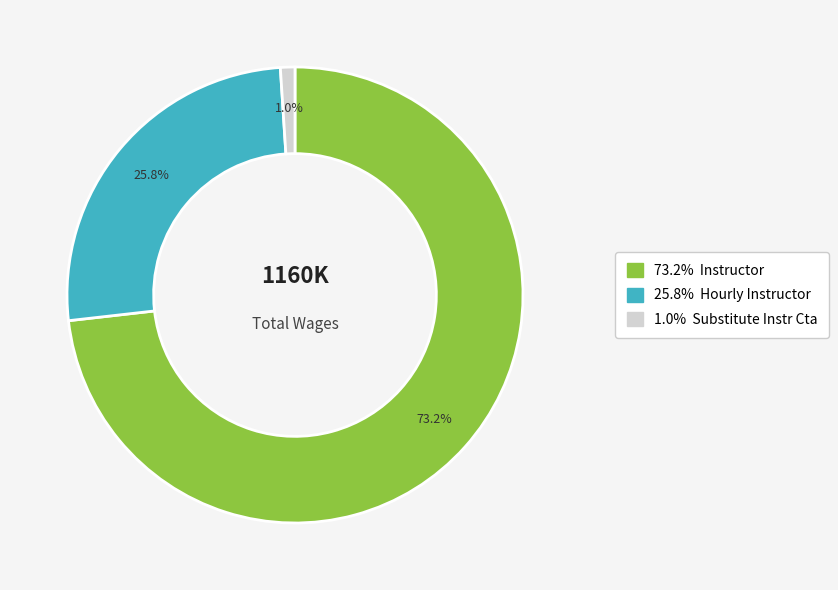

Does any single category account for the majority?

Yes